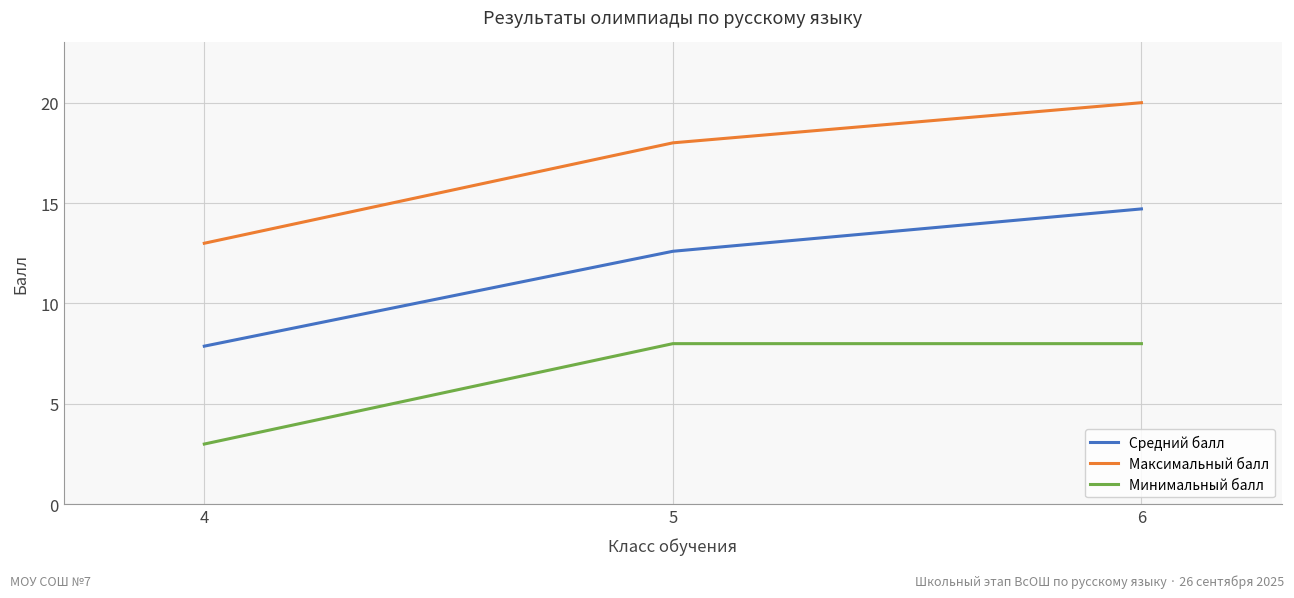

Which series has the widest spread of values?

Максимальный балл